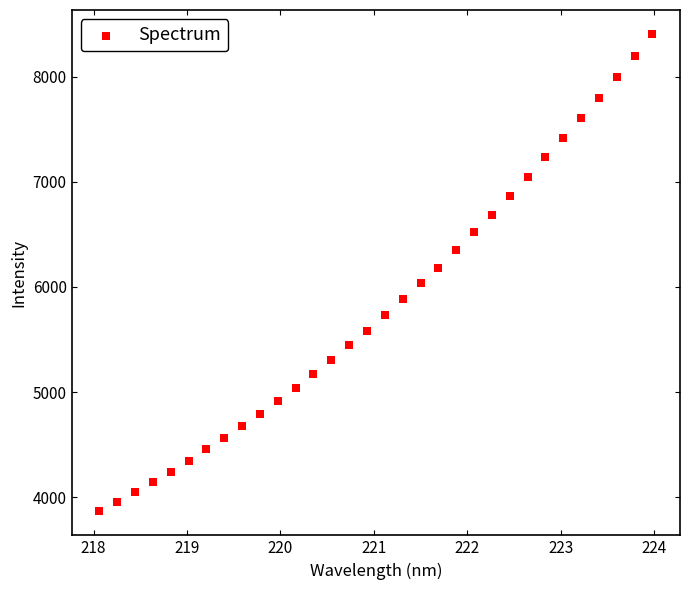

What is the range of Y values (max minus min)?

4540.2